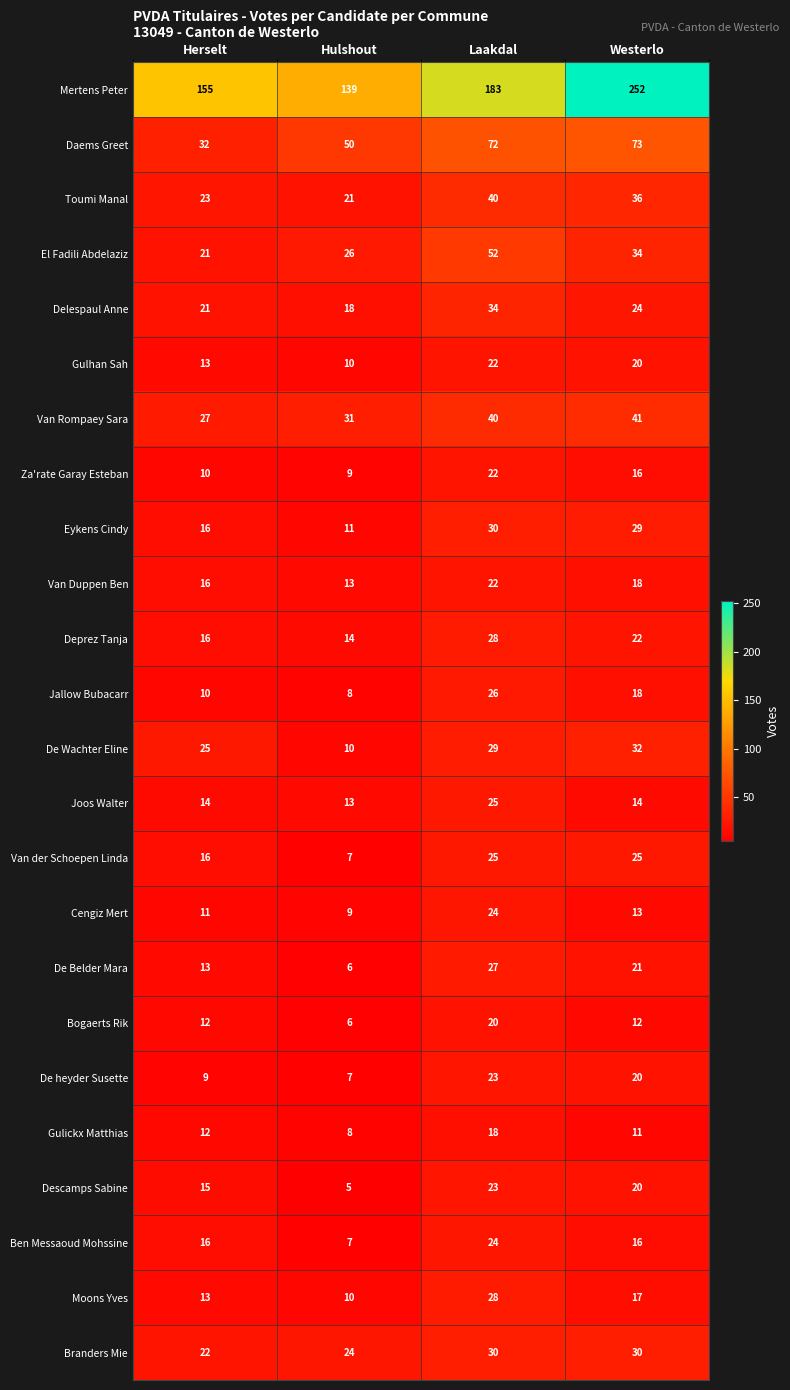

Is it true that Van Duppen Ben equals 22 at Laakdal?

True